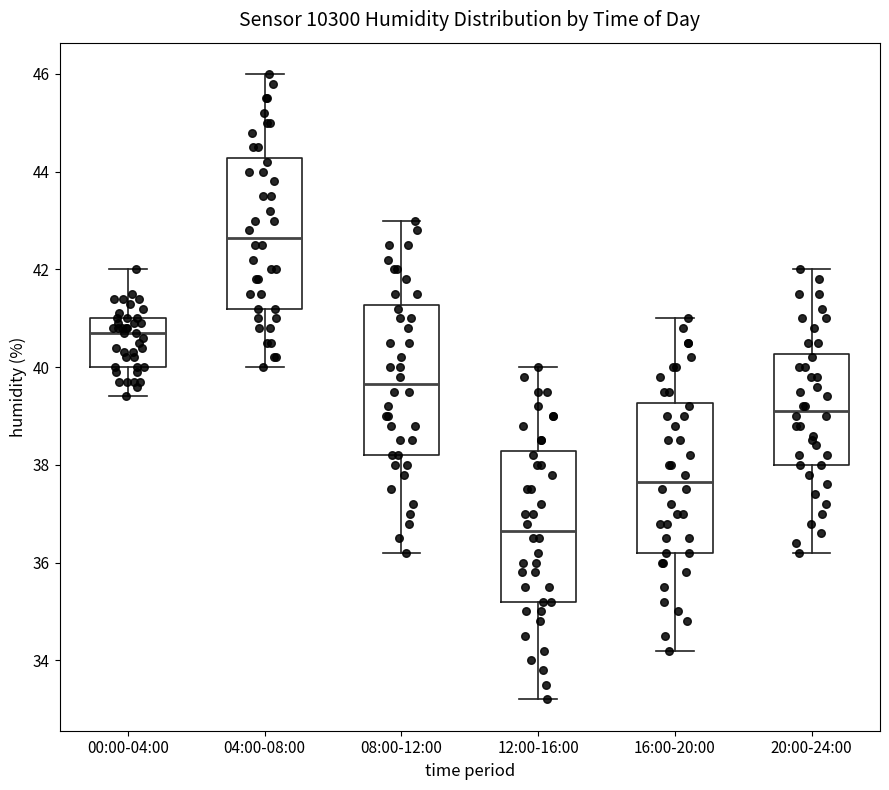

Which box has the lowest median line?

12:00-16:00